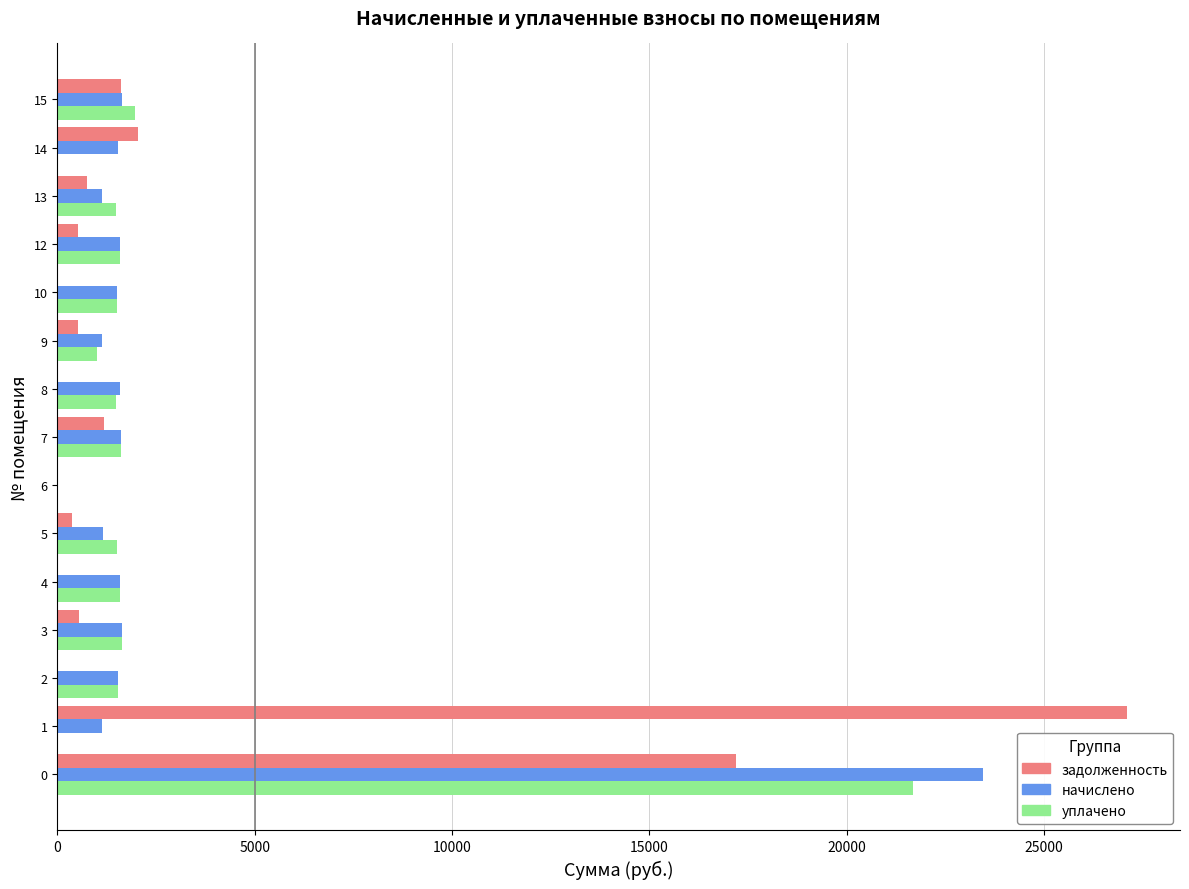

Which series has the largest range (max minus min)?

задолженность